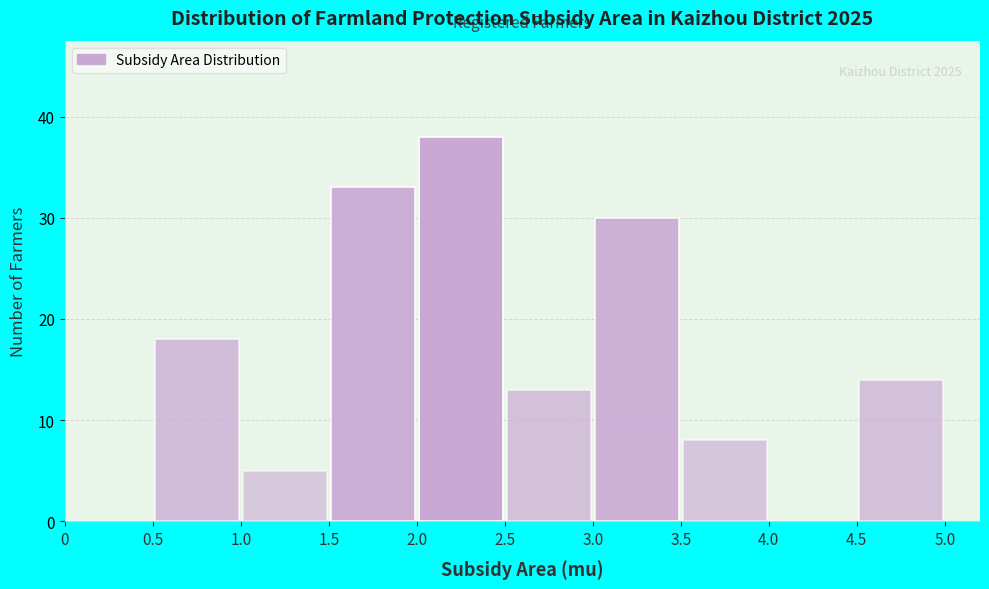

Which range on the x-axis has the tallest bar?

2.0 to 2.5